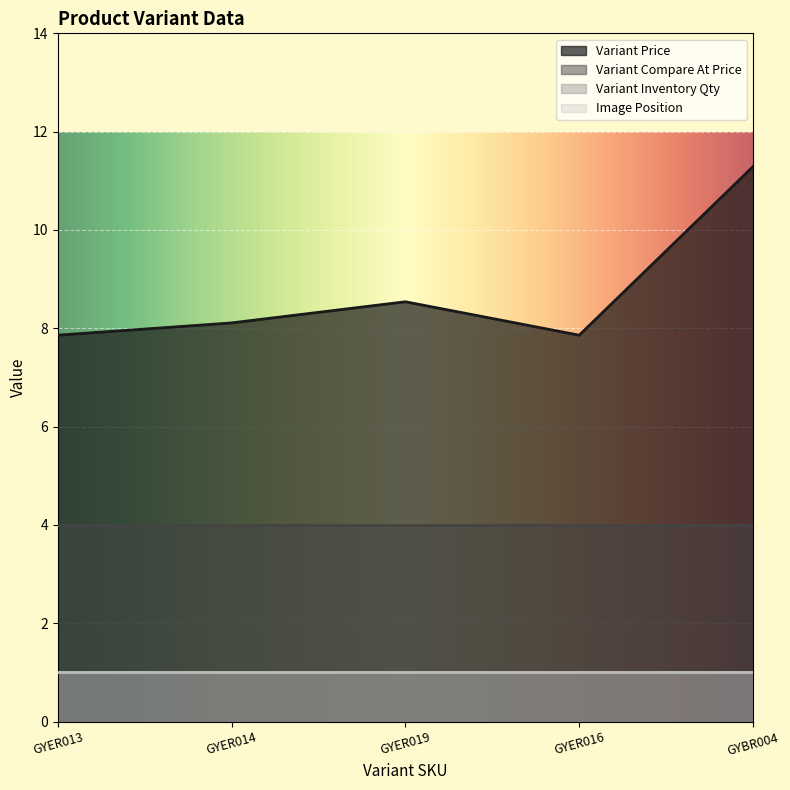

Where is Variant Compare At Price nearest to the value 4?

GYER013